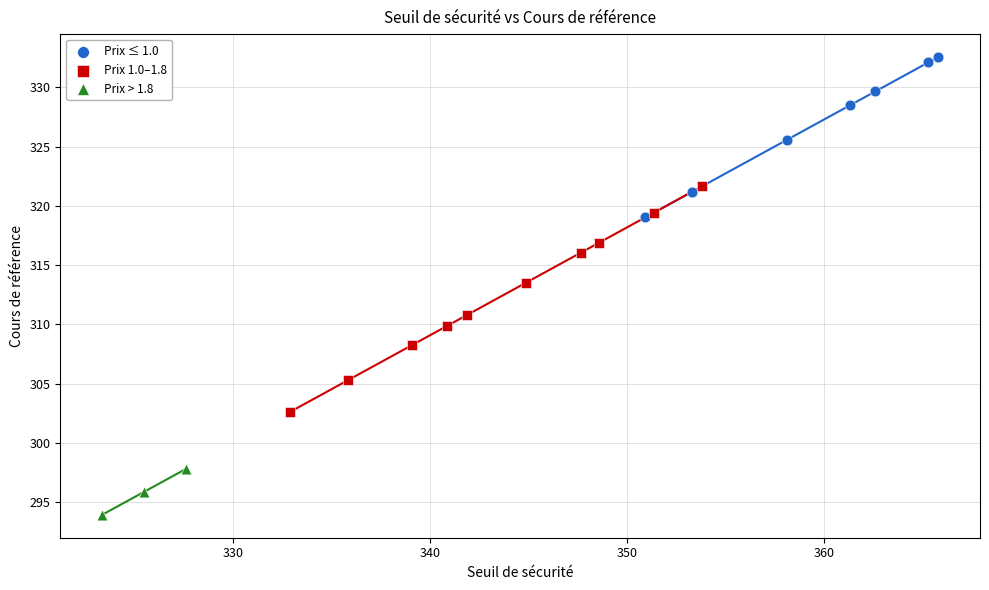

Which series contains the highest Y value?

Prix ≤ 1.0